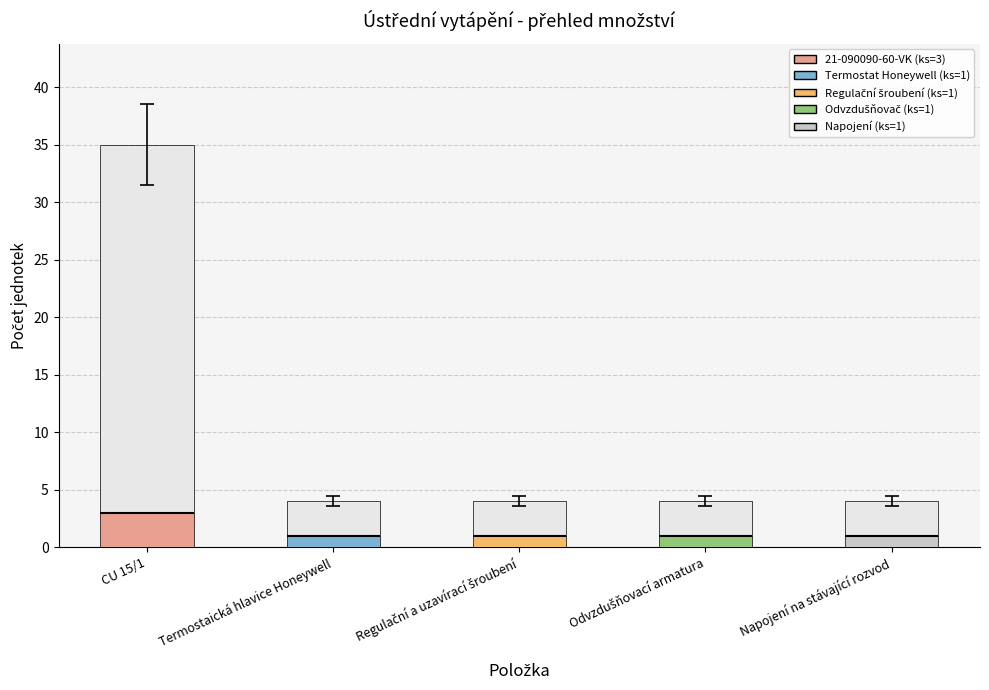

List the labels in order of value, largest first.

CU 15/1, Termostaická hlavice Honeywell, Regulační a uzavírací šroubení, Odvzdušňovací armatura, Napojení na stávající rozvod